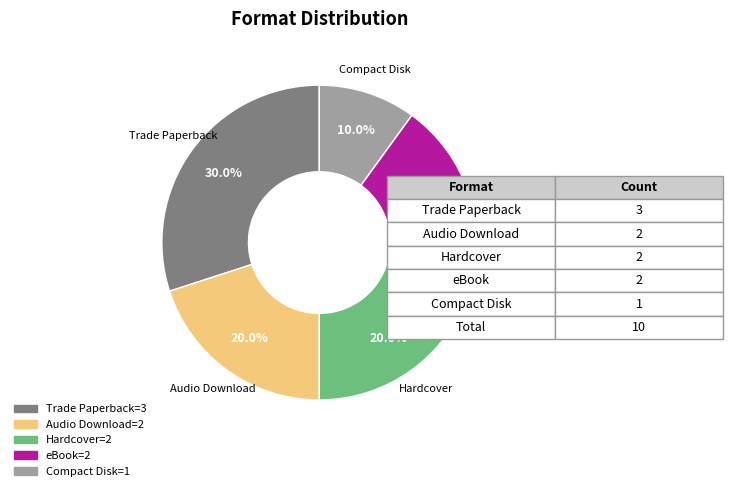

Is there a majority slice in this chart?

No